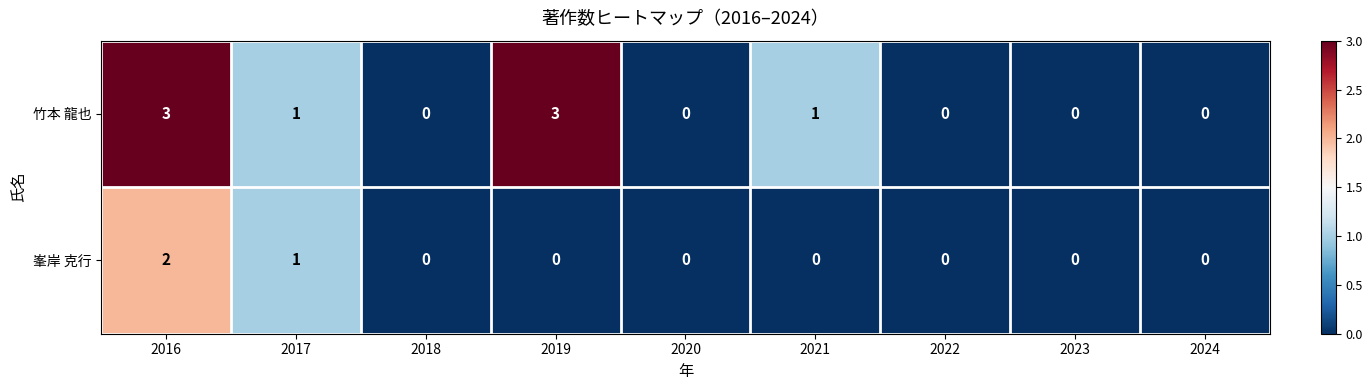

Which series has the largest range (max minus min)?

竹本 龍也